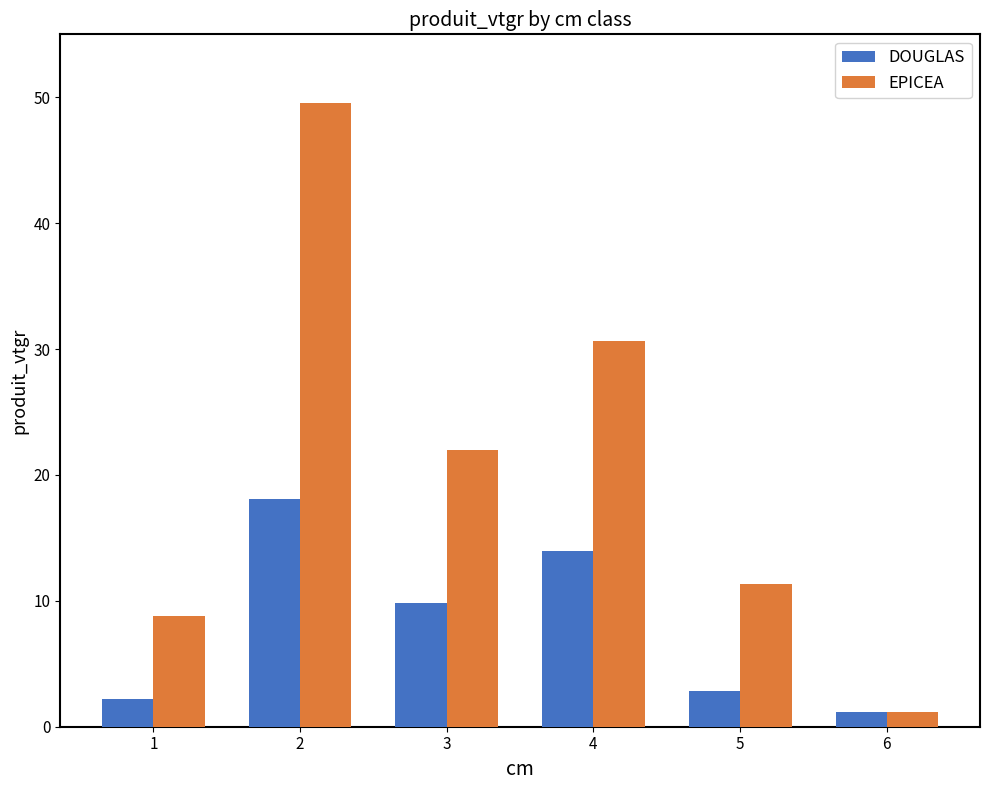

What is the total value across all series at 3?

31.8